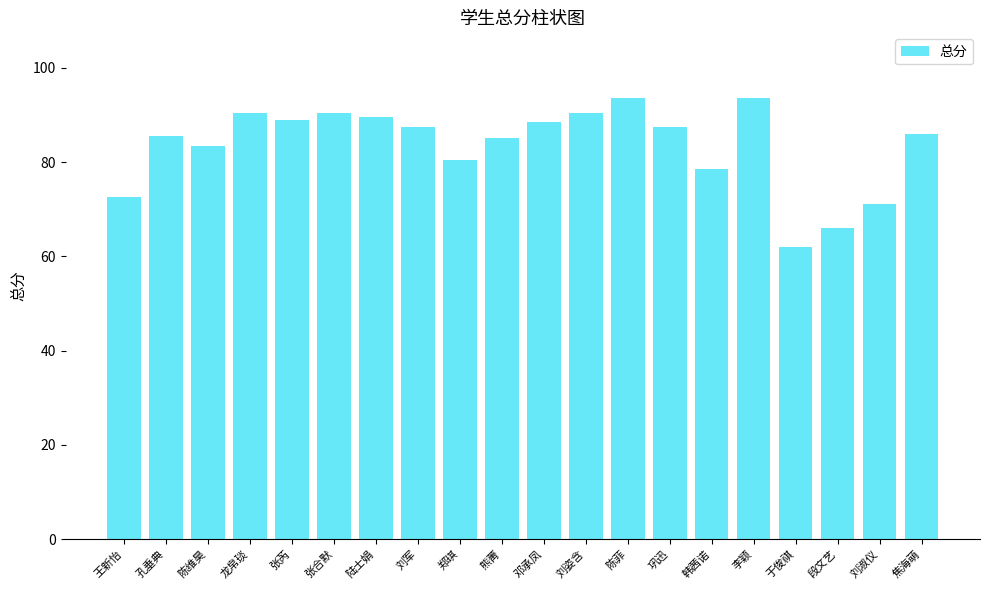

What is the change in value from 孔垂典 to 李颖?

+8.0